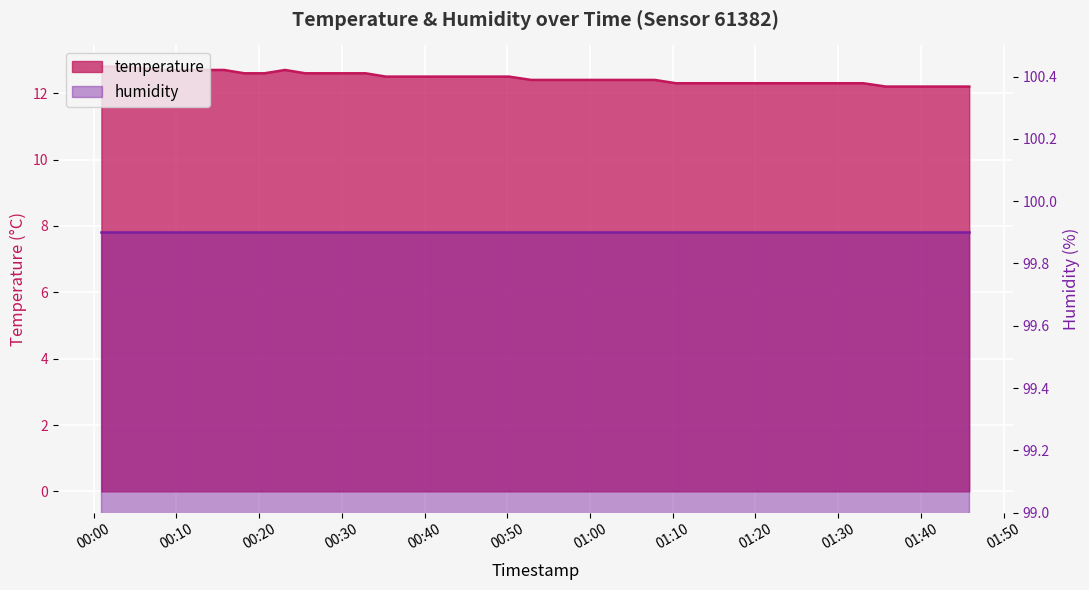

What position from the left is 2022-10-01T00:20:40?

8